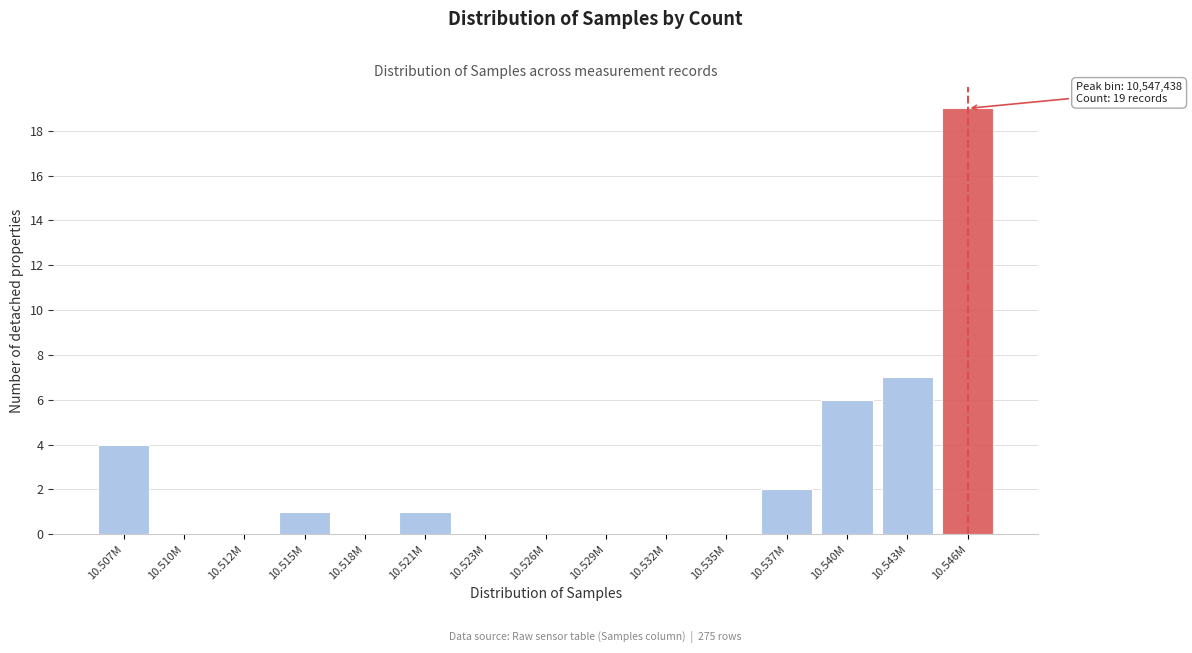

Reading right to left, extract all data points from this chart.

10.546M=19	10.543M=7	10.540M=6	10.537M=2	10.535M=0	10.532M=0	10.529M=0	10.526M=0	10.523M=0	10.521M=1	10.518M=0	10.515M=1	10.512M=0	10.510M=0	10.507M=4